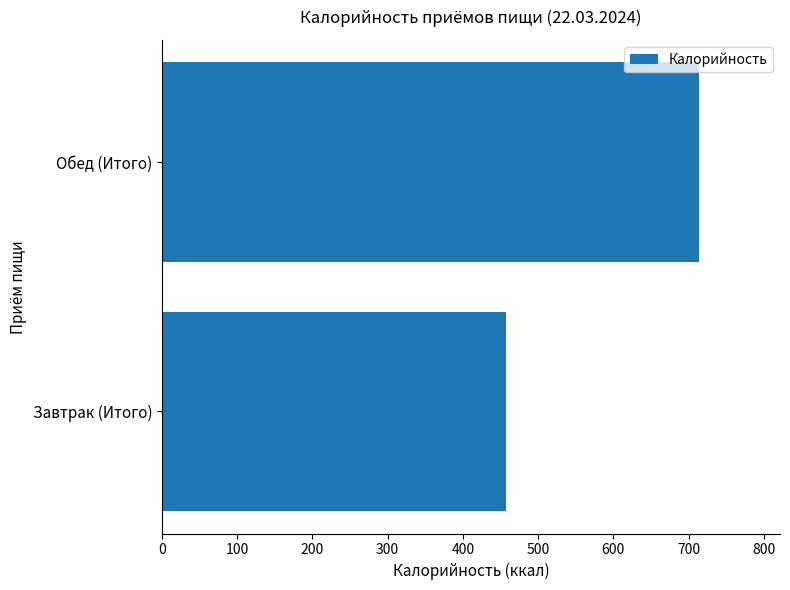

At which label is the value closest to 585?

Завтрак (Итого)